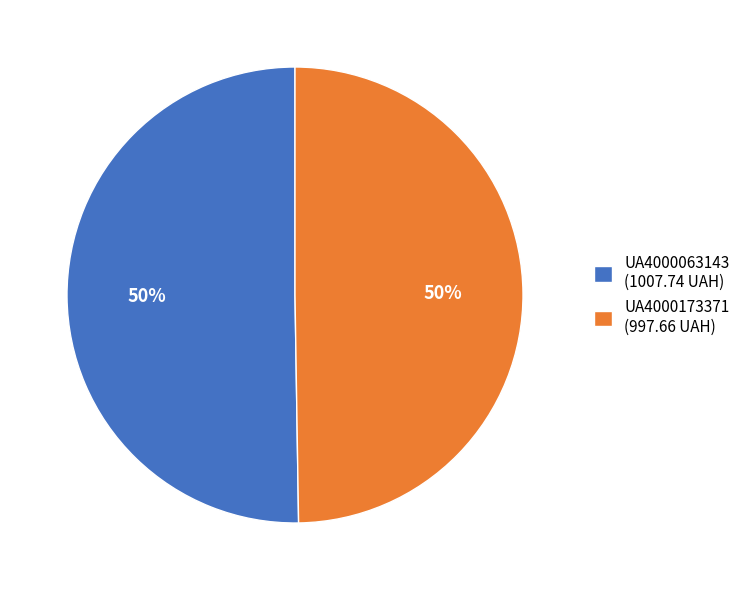

To the nearest percent, what is the combined percentage of UA4000173371 (997.66 UAH) and UA4000063143 (1007.74 UAH)?

100%